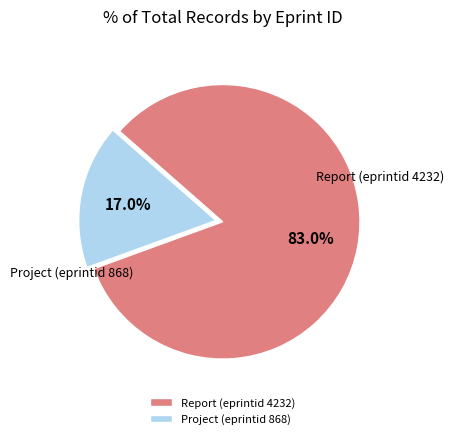

To the nearest percent, what is the difference between the largest and smallest slice percentages?

66%